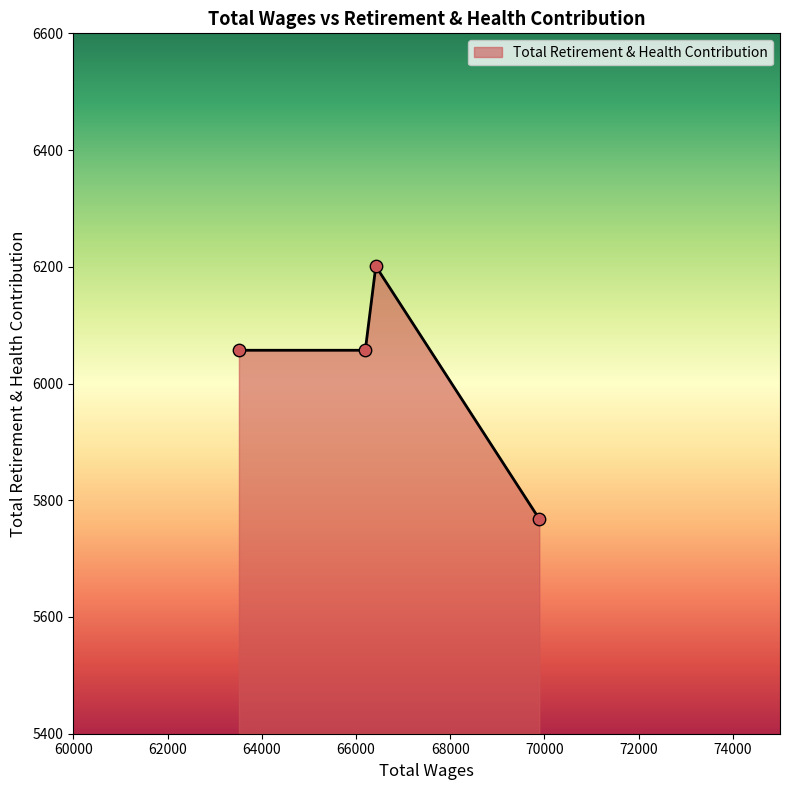

What is the greatest value displayed?

6201